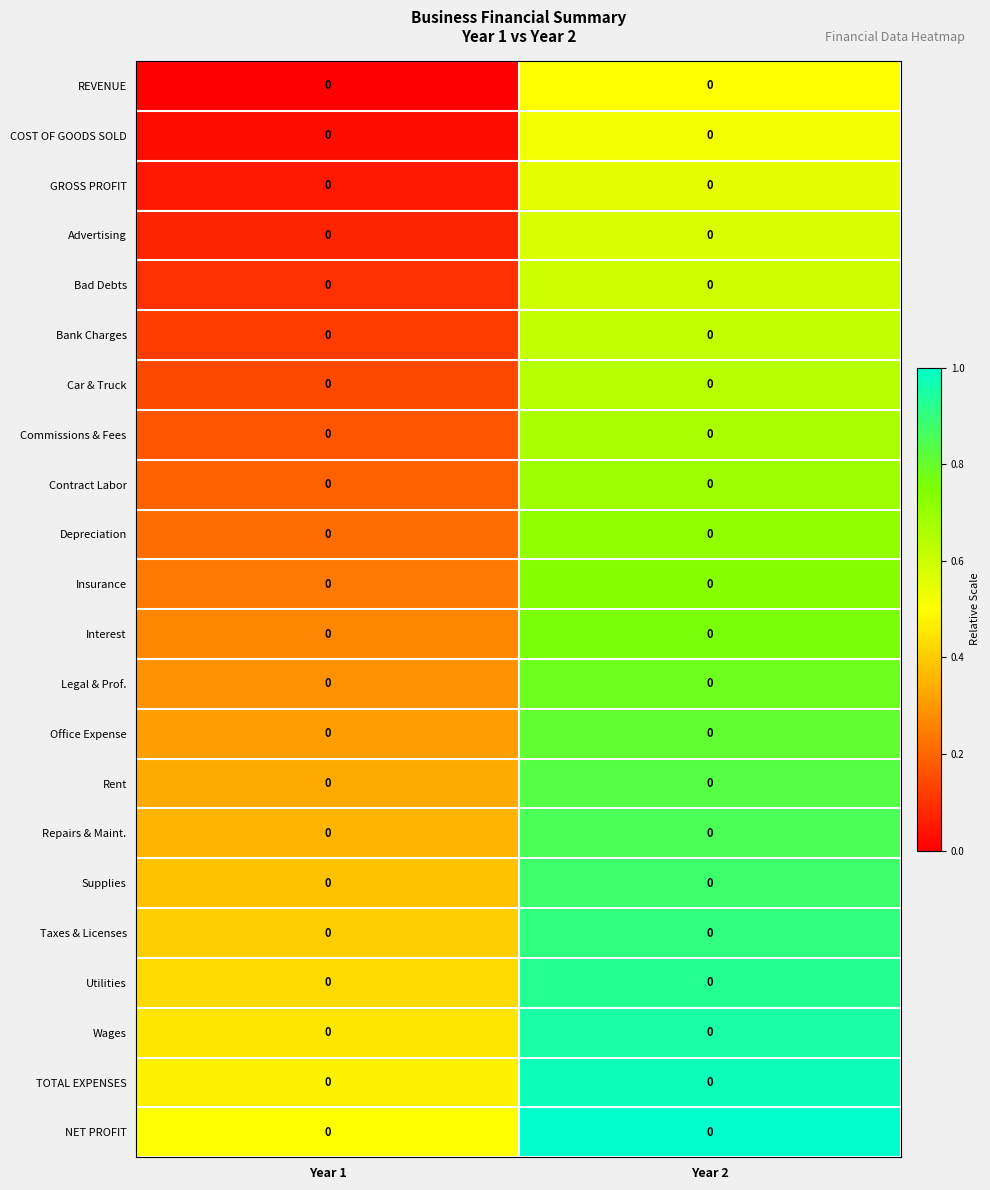

Which label corresponds to the largest value in the chart?

Year 2